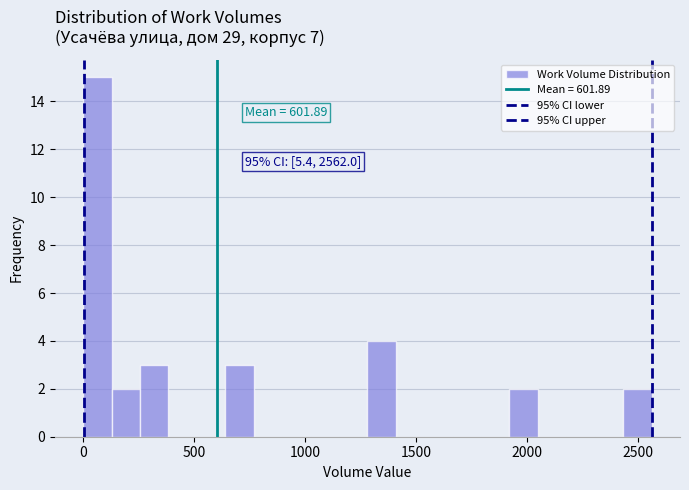

Read against the x-axis, roughly where is the centre of the tallest bar?

50